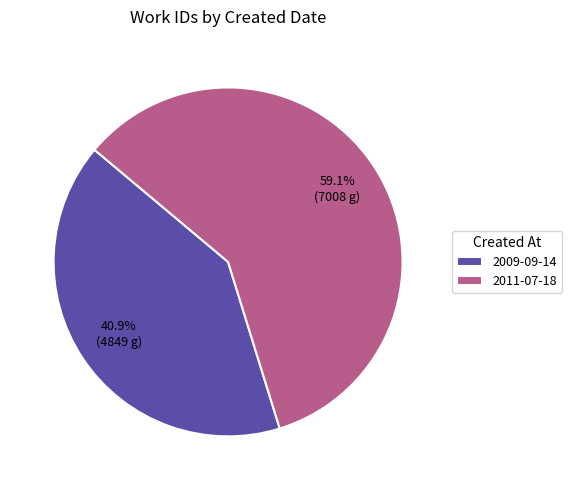

Which slice is the smallest?

2009-09-14